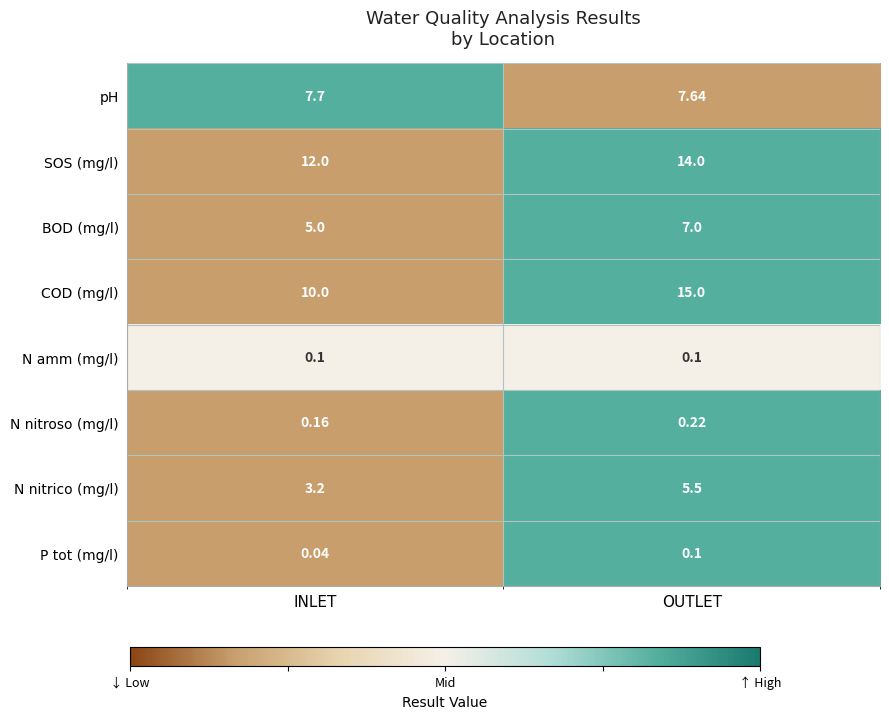

How many categories are shown in the chart?

2